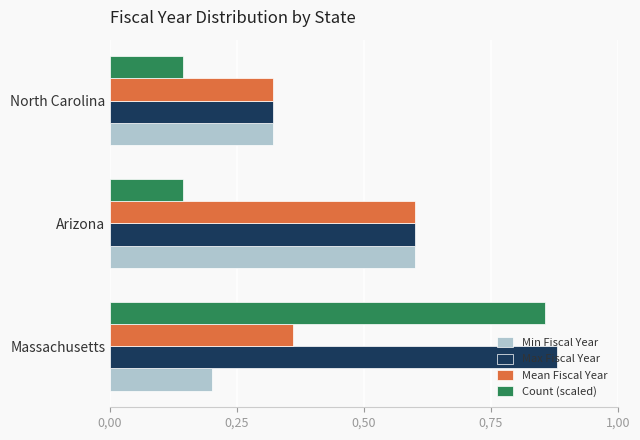

At which label is Min Fiscal Year closest to 0?

Massachusetts